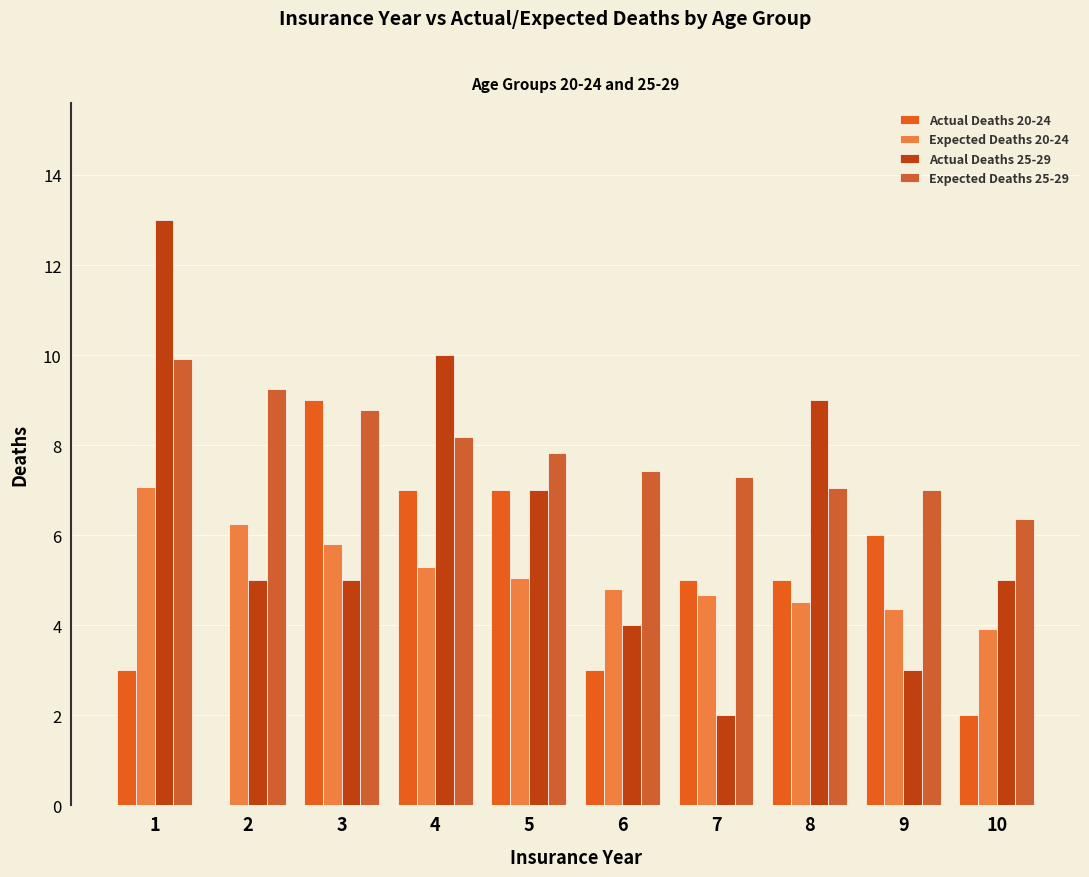

What is the spread (max minus min) of values at 4?

4.7